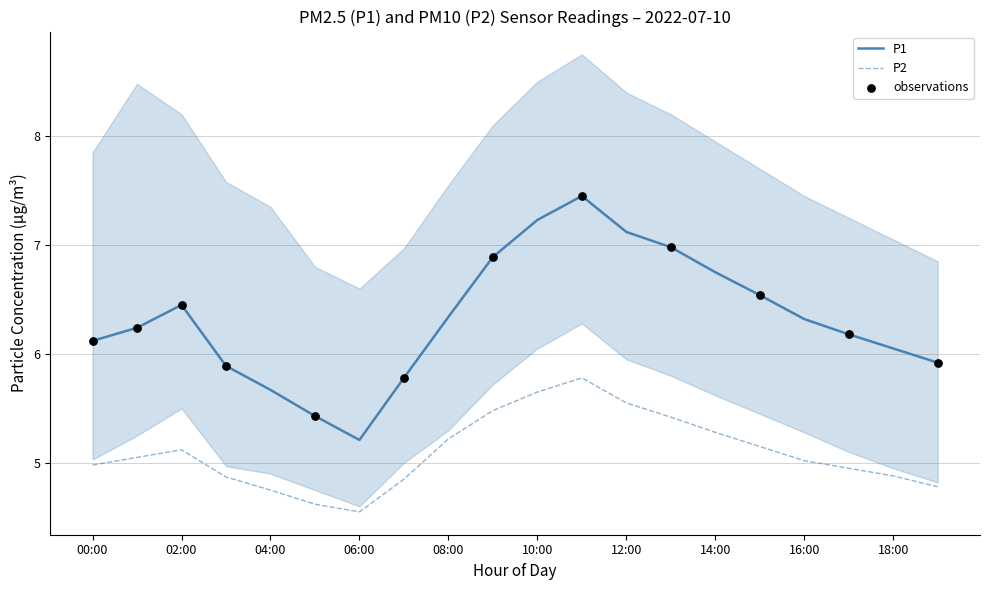

What are all the series names shown in the legend?

P1, P2